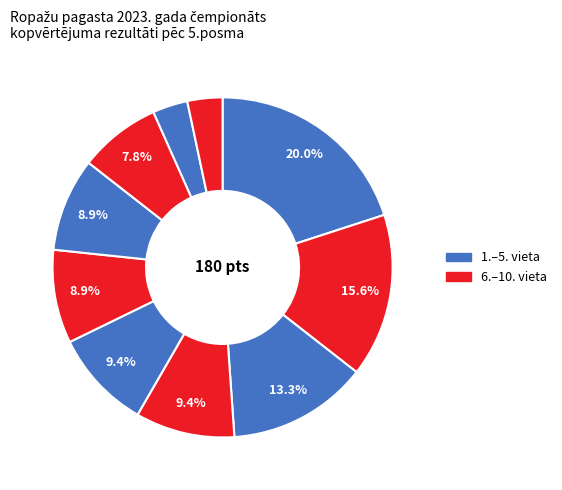

Count the number of slices in the pie.

10